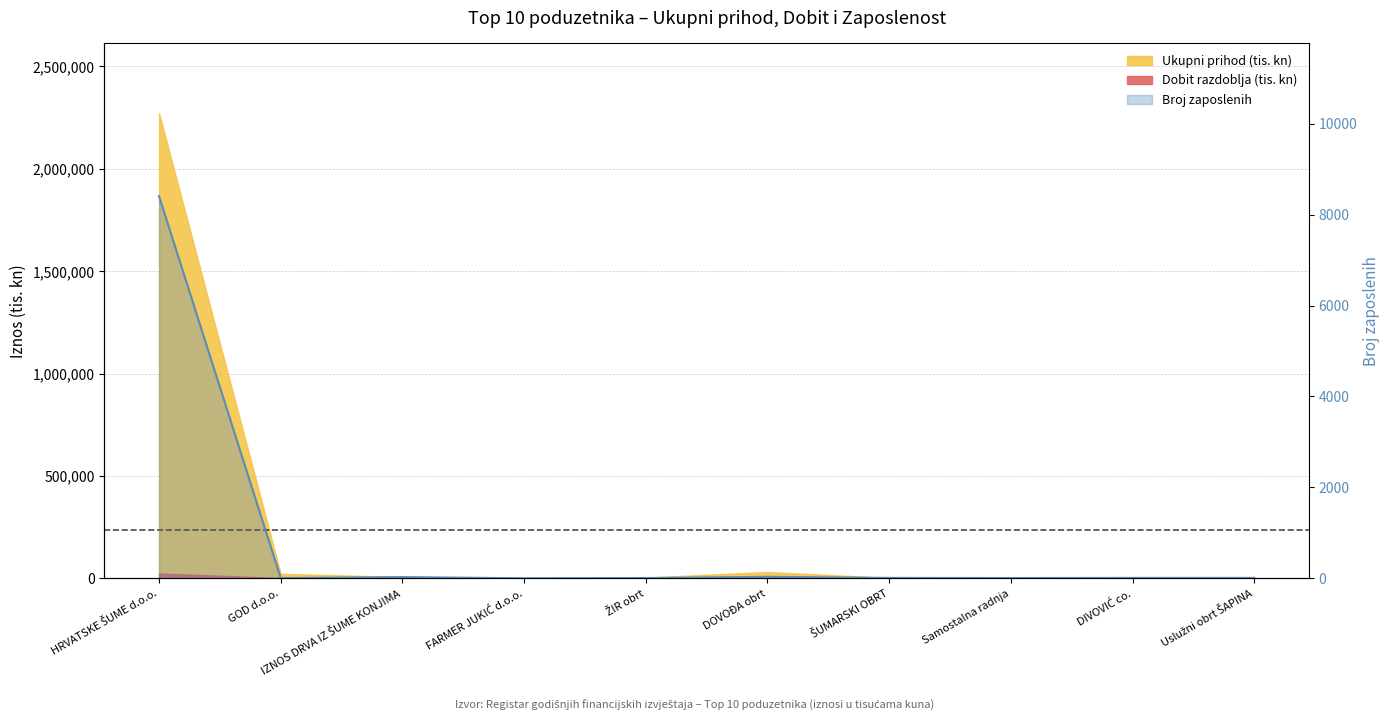

Which category has the highest value across all series?

HRVATSKE ŠUME d.o.o.